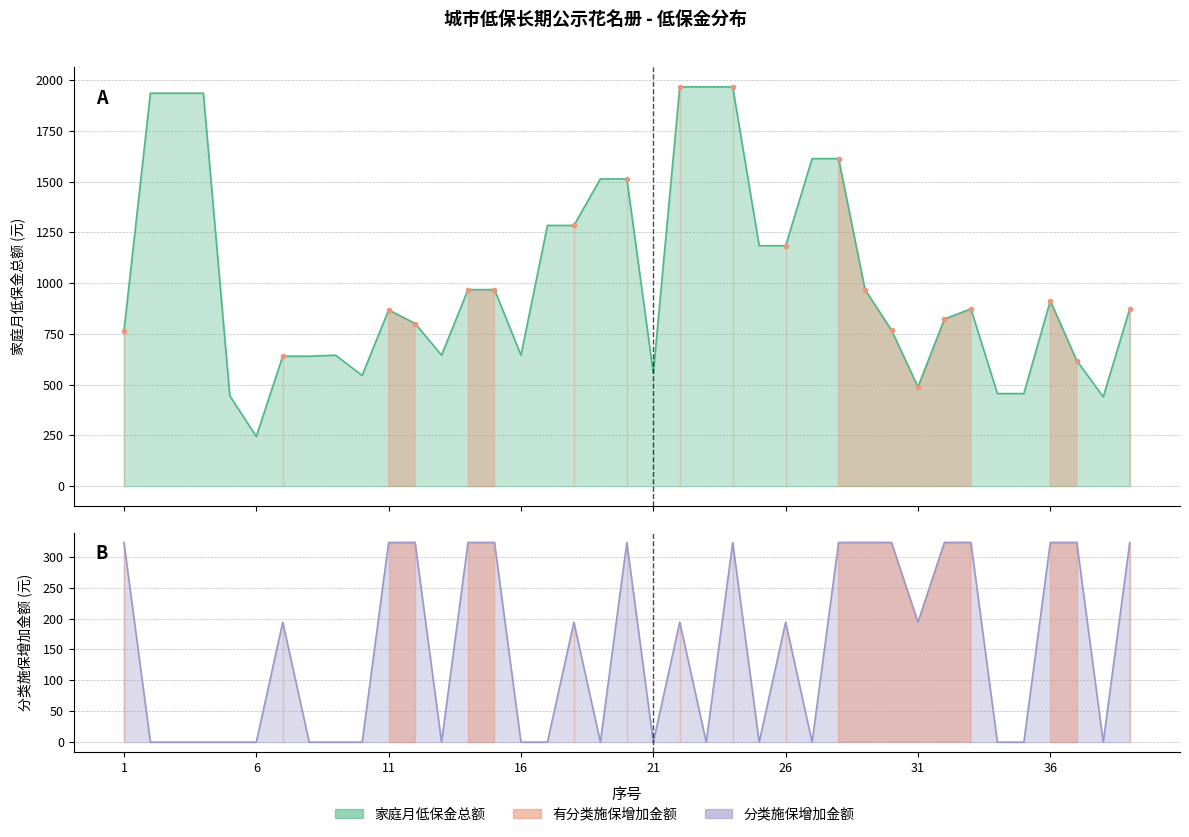

Rank the series at 18 from lowest to highest value.

分类施保增加金额, 家庭月低保金总额